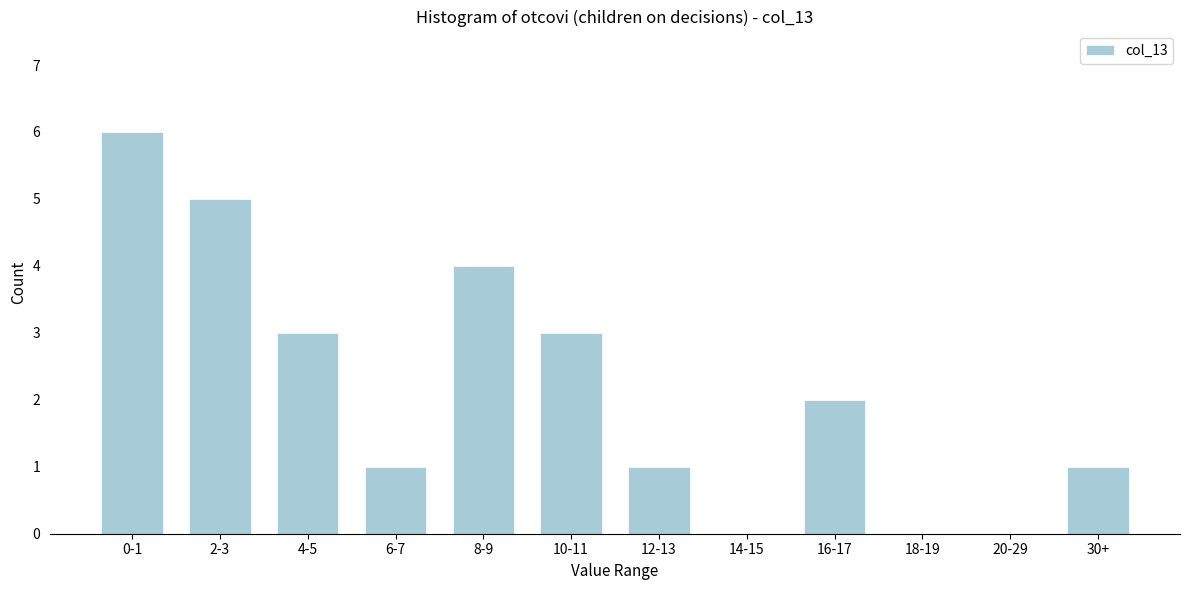

Reading right to left, transcribe all the data shown in this chart.

30+=1	20-29=0	18-19=0	16-17=2	14-15=0	12-13=1	10-11=3	8-9=4	6-7=1	4-5=3	2-3=5	0-1=6